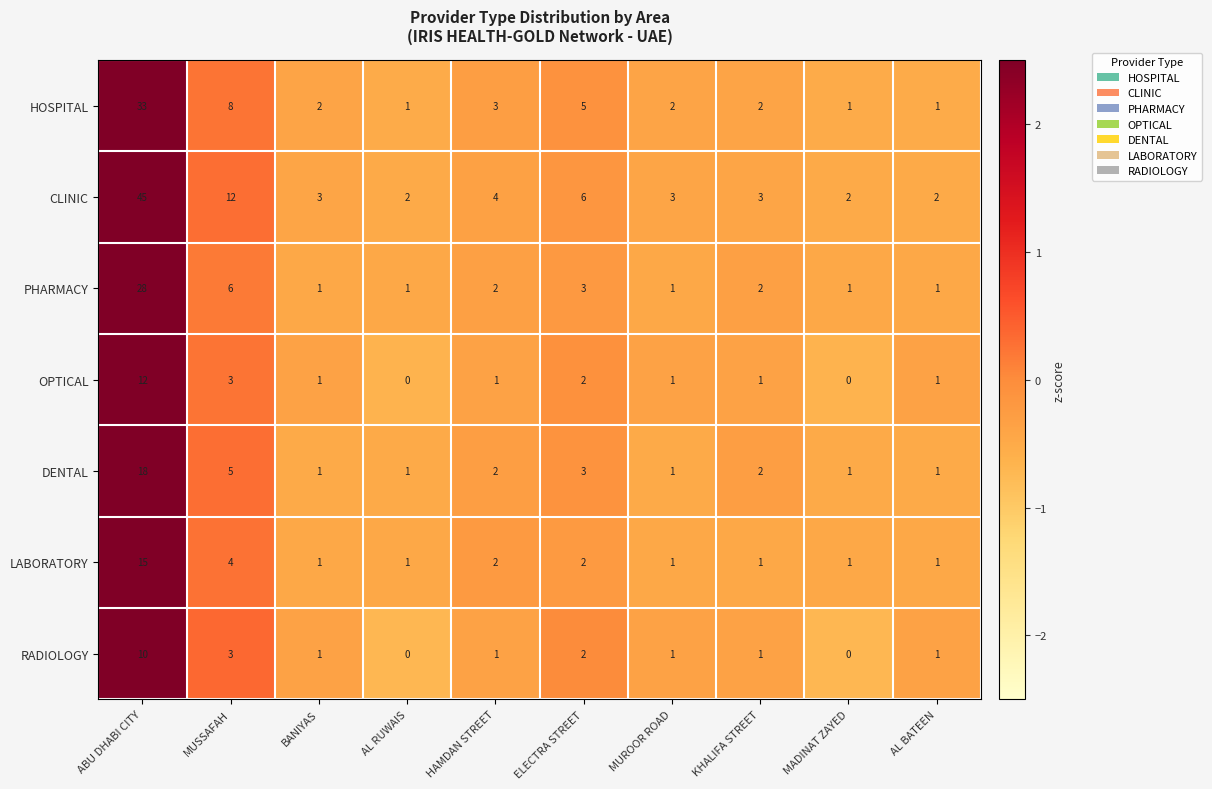

Rank the series by their maximum value, from highest to lowest.

CLINIC, HOSPITAL, PHARMACY, DENTAL, LABORATORY, OPTICAL, RADIOLOGY